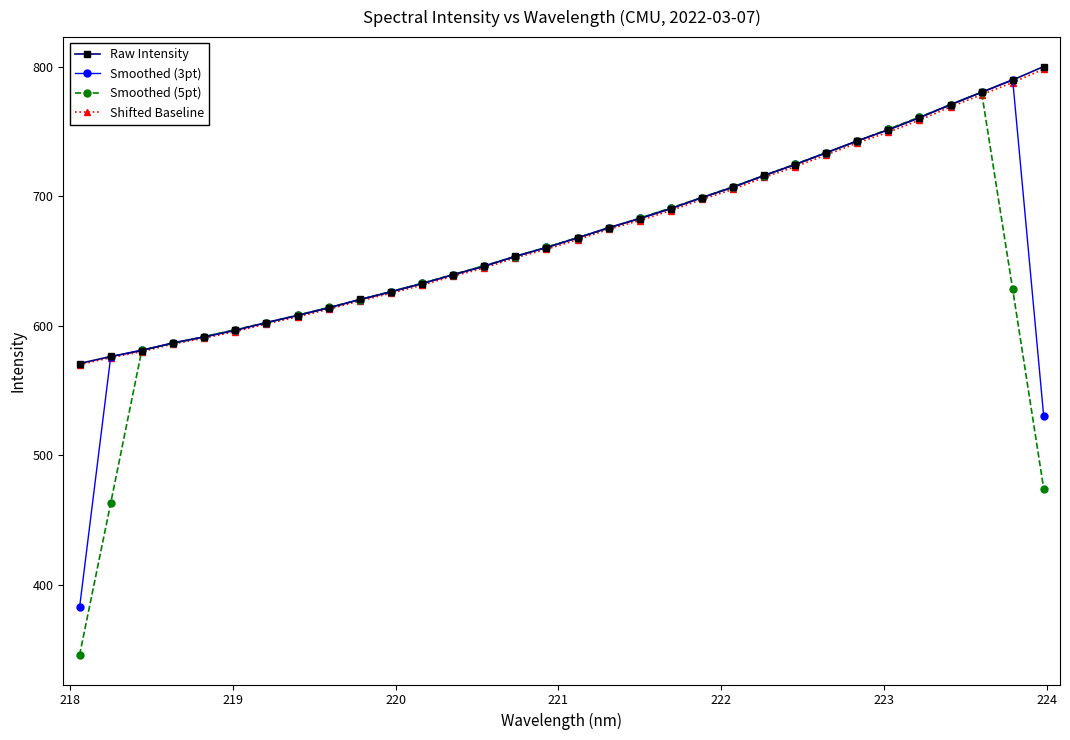

Which series has the widest spread of values?

Smoothed (5pt)